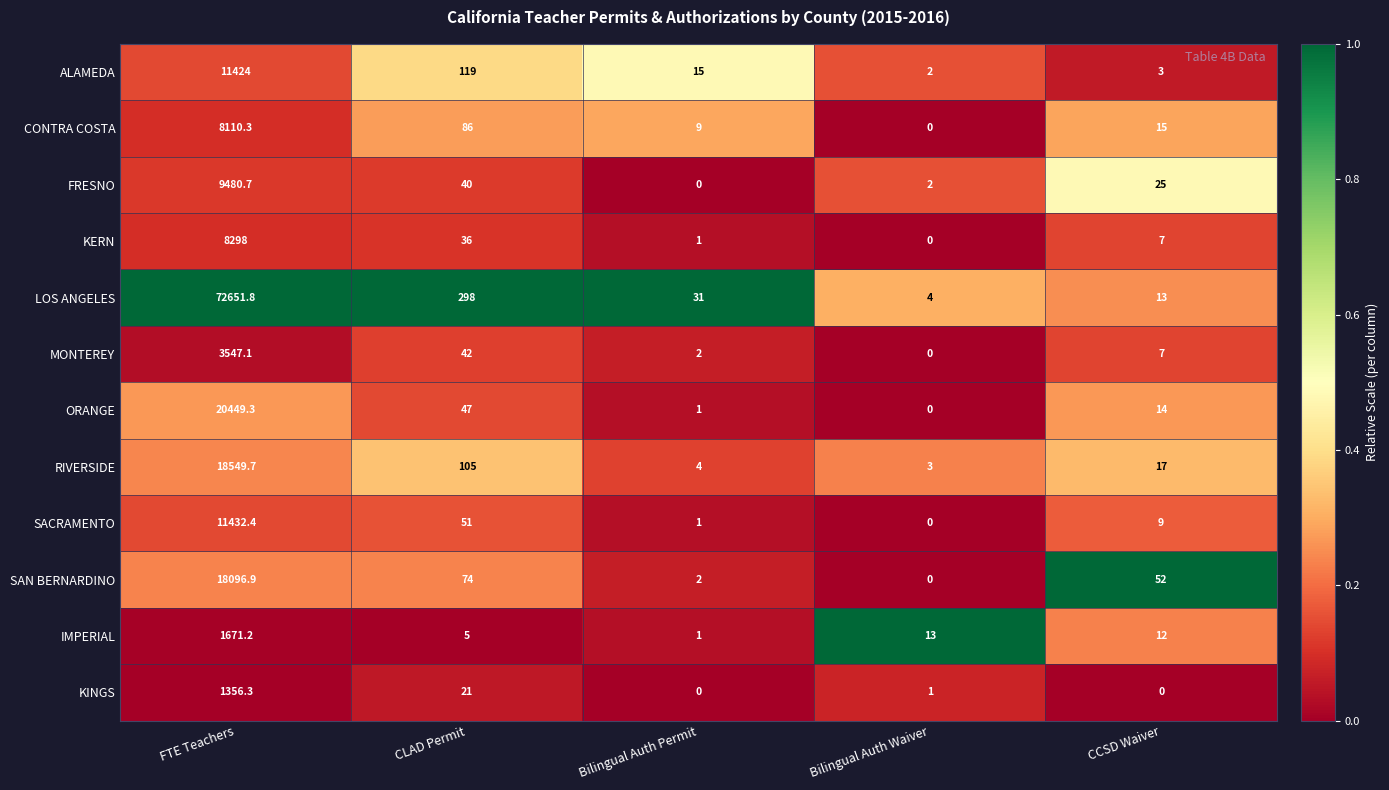

What is the spread (max minus min) of values at FTE Teachers?

71295.5